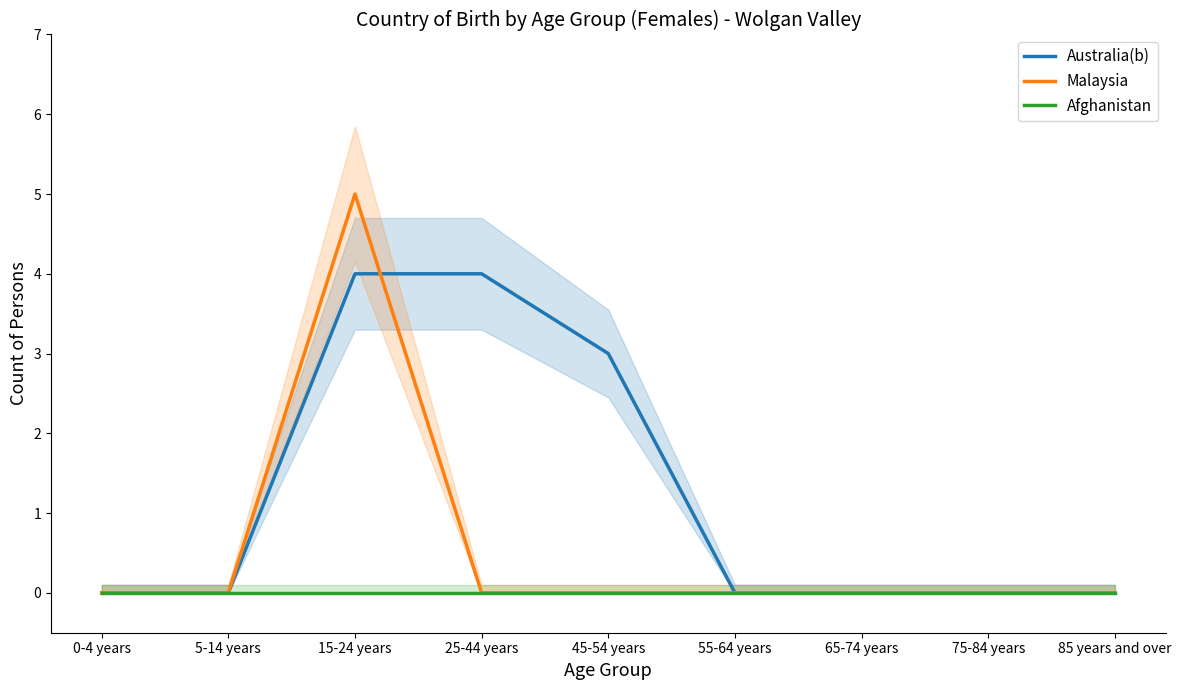

Which has a higher value, 0-4 years or 65-74 years?

0-4 years